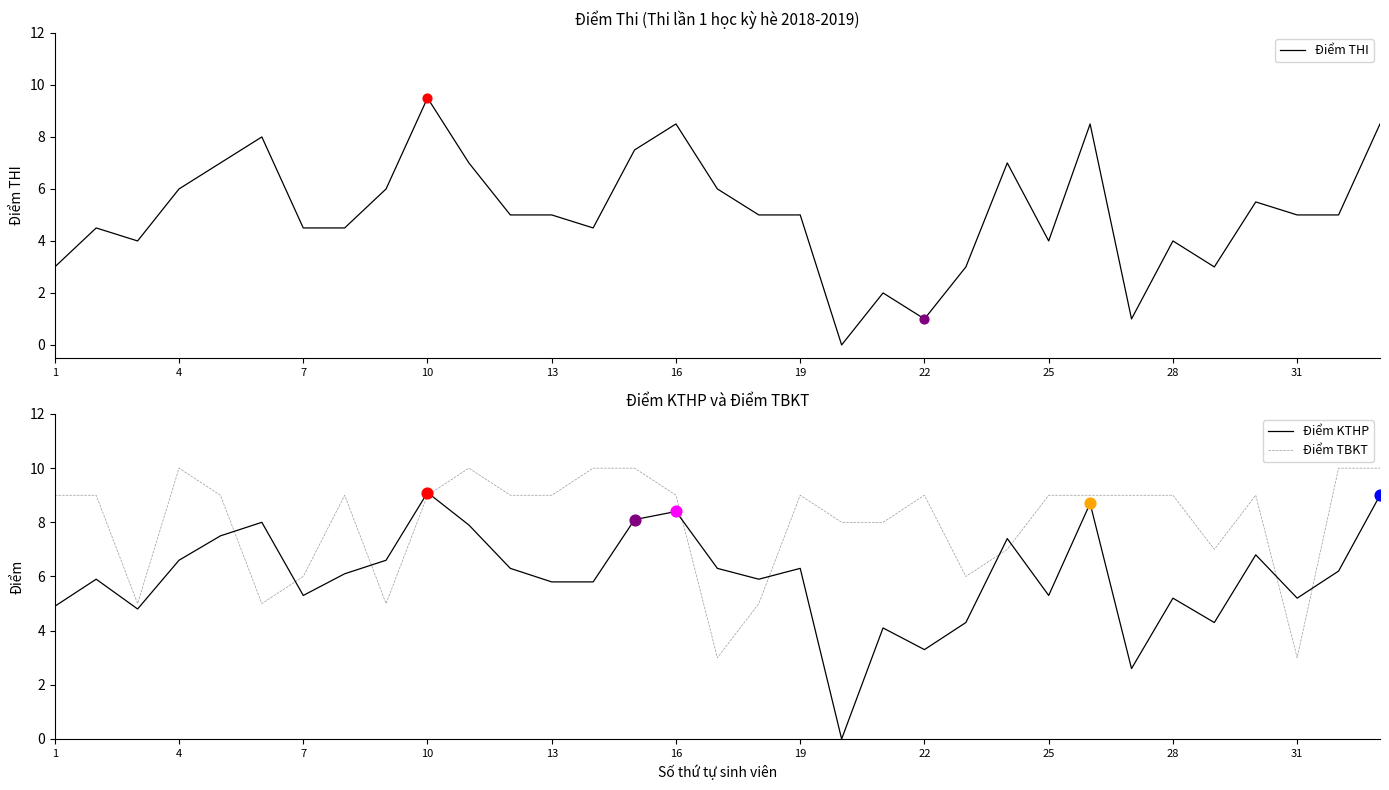

Which series has the largest total across all categories?

Điểm TBKT